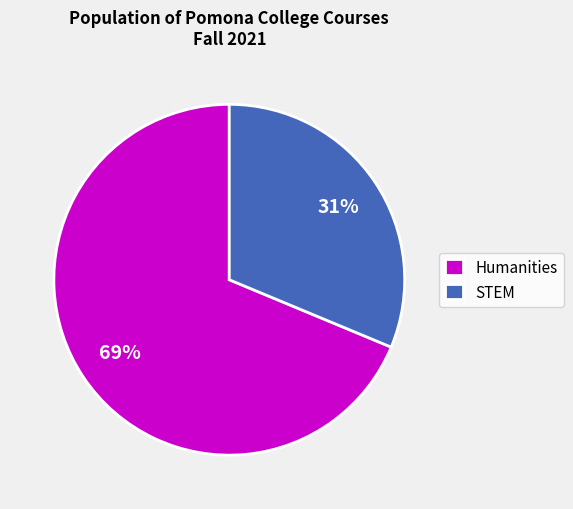

Is the sum of STEM and Humanities greater than half?

Yes